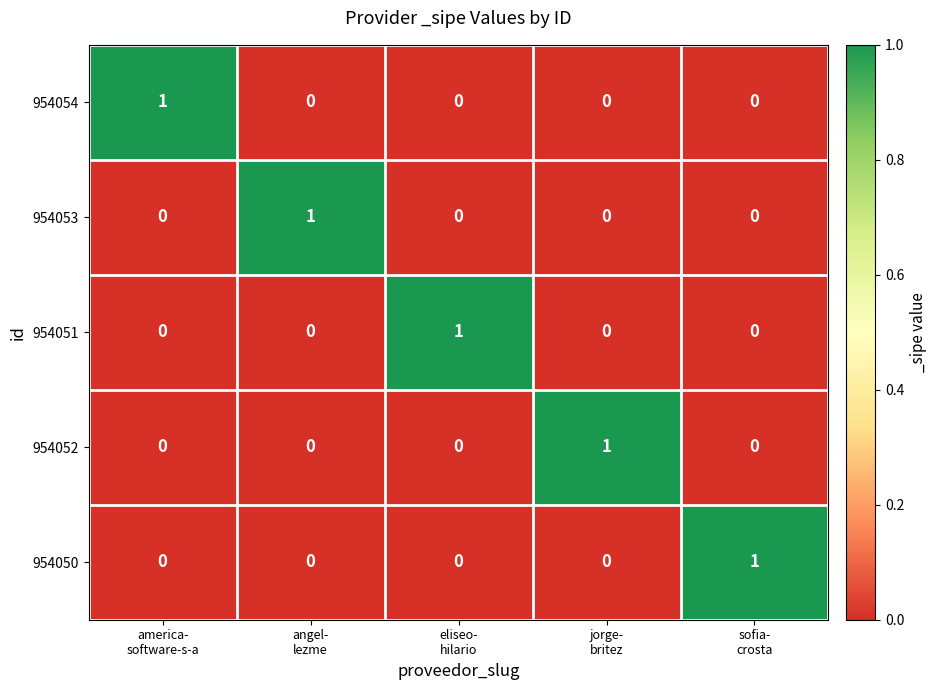

What is the difference between the highest and lowest values at sofia-
crosta?

1